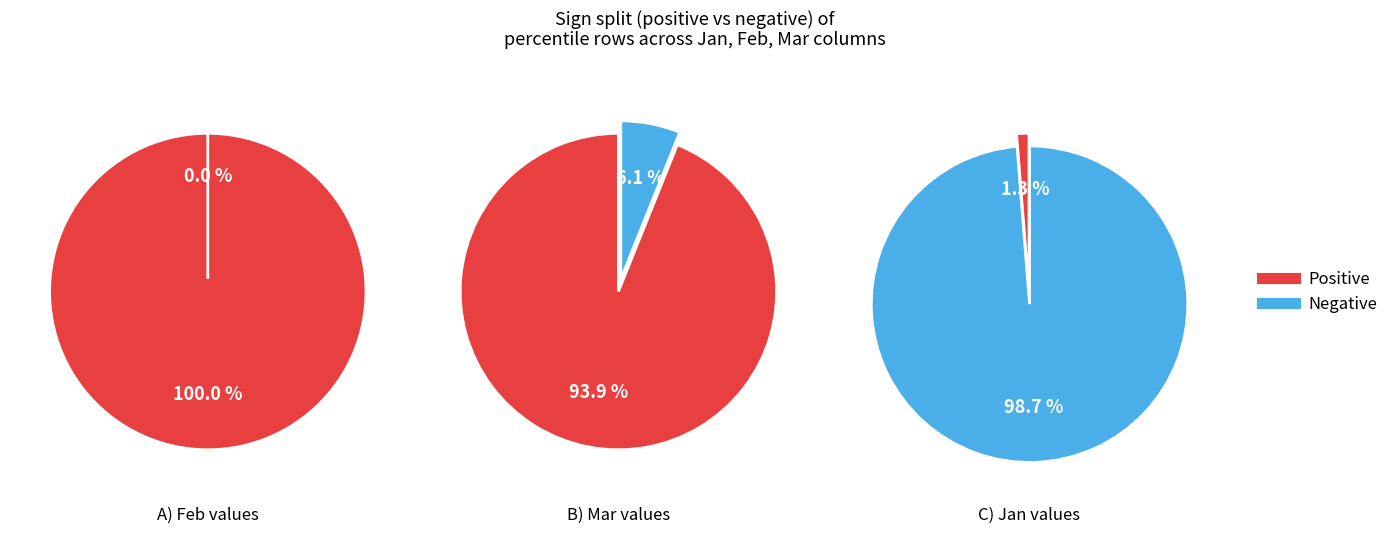

What portion of the pie excludes 3?

89.7%